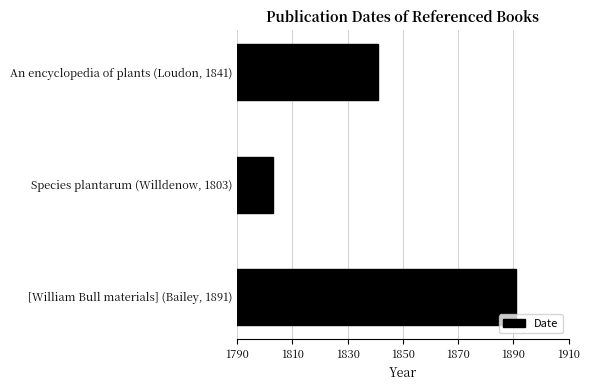

Reading top to bottom, extract all data points from this chart.

An encyclopedia of plants (Loudon, 1841)=1841	Species plantarum (Willdenow, 1803)=1803	[William Bull materials] (Bailey, 1891)=1891